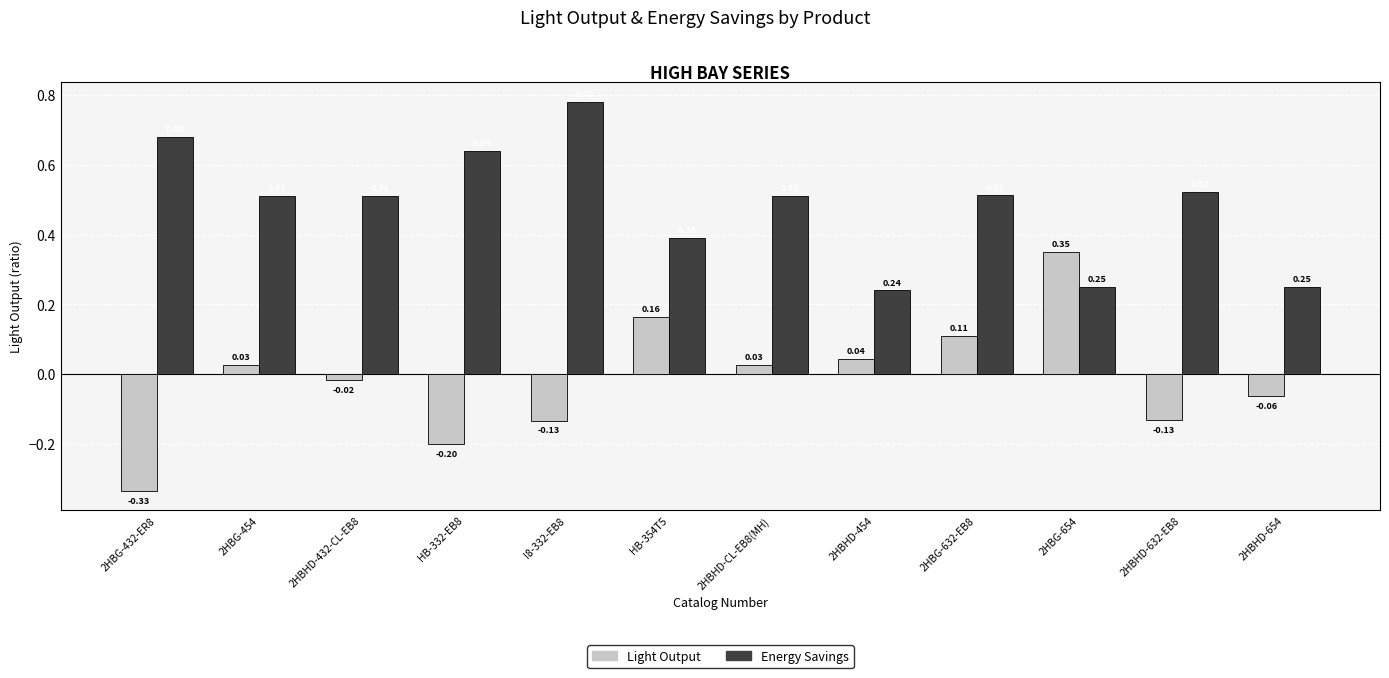

The value of Light Output at HB-354T5 is 0.3. True or false?

False